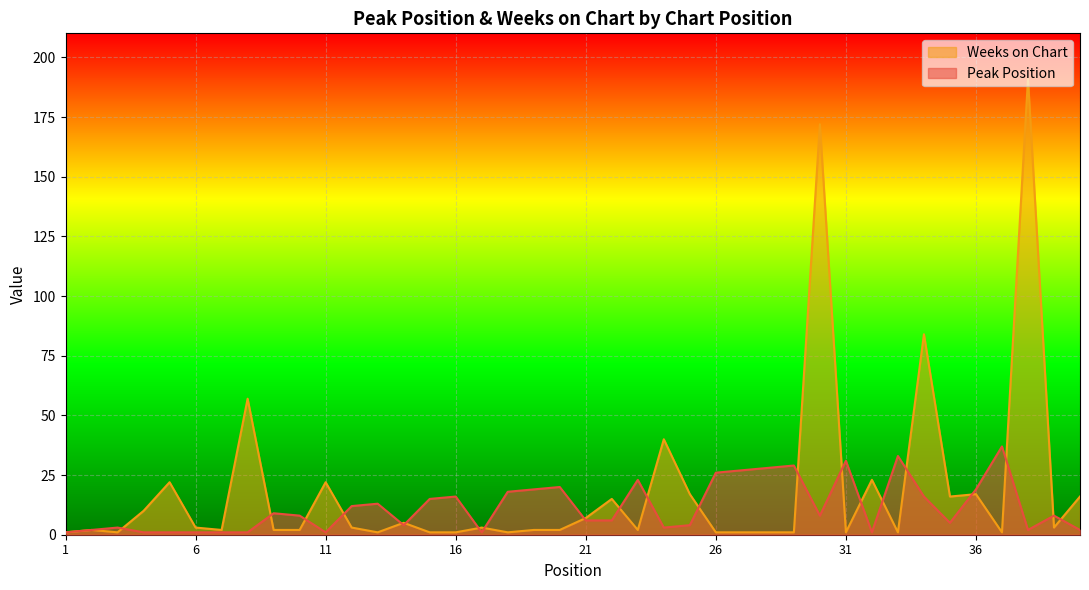

What are all the series names shown in the legend?

Weeks on Chart, Peak Position